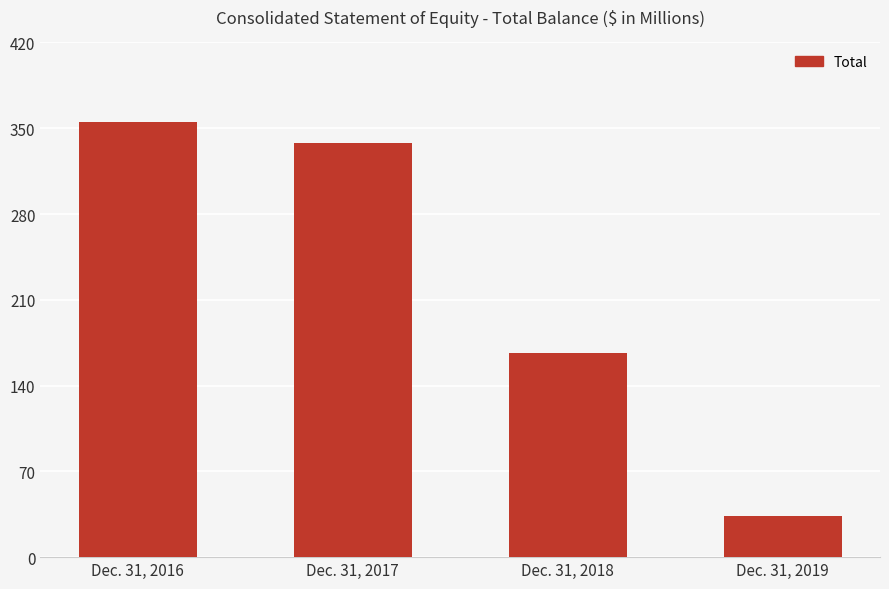

Reading right to left, extract all data points from this chart.

Dec. 31, 2019=33.2	Dec. 31, 2018=166.6	Dec. 31, 2017=338.2	Dec. 31, 2016=354.8